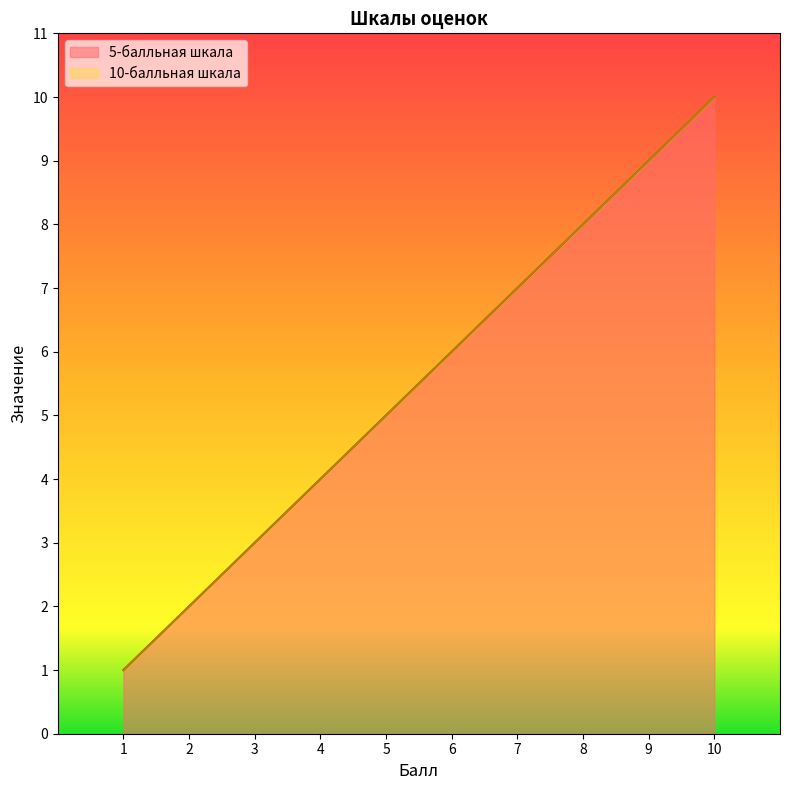

How many 10-балльная шкала values are between 3 and 8?

6